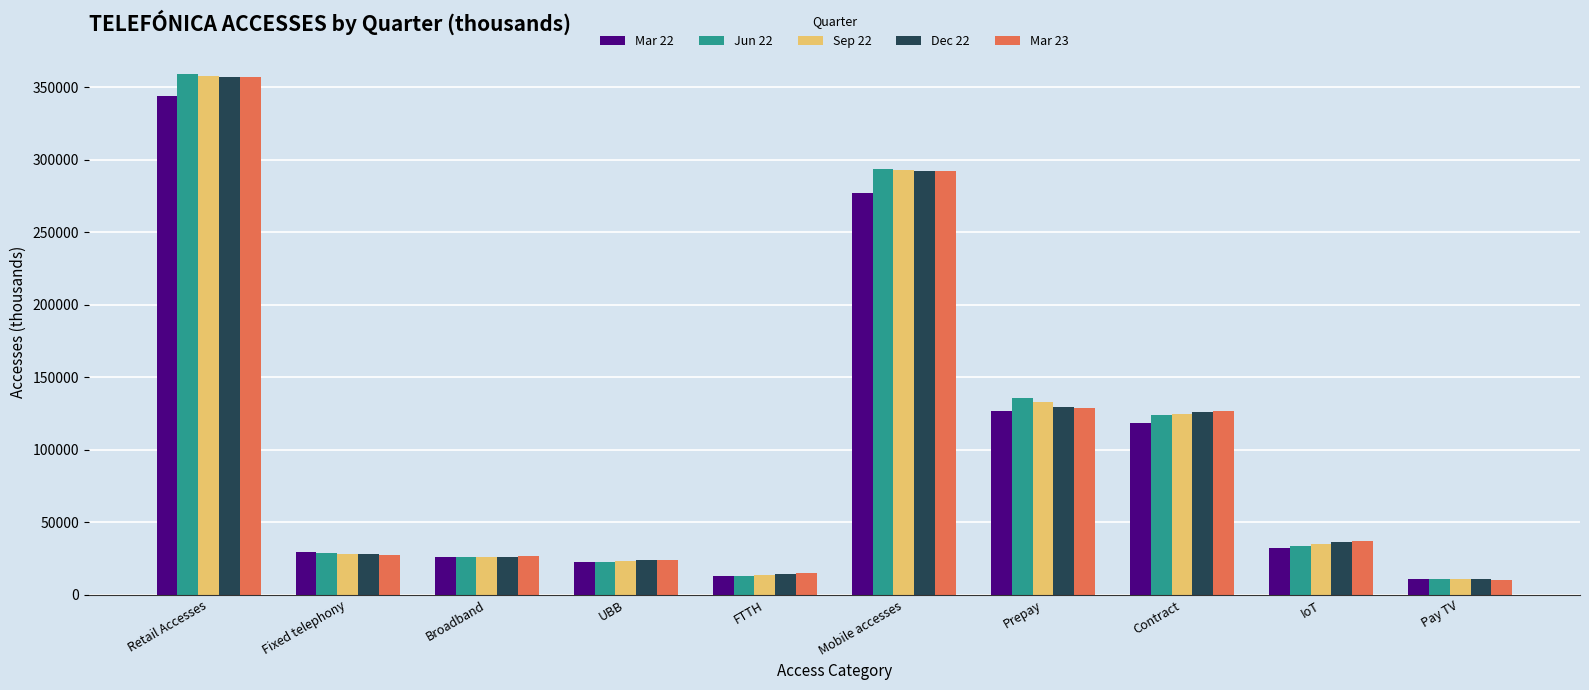

Are the bars grouped side by side (vs. stacked)?

Yes